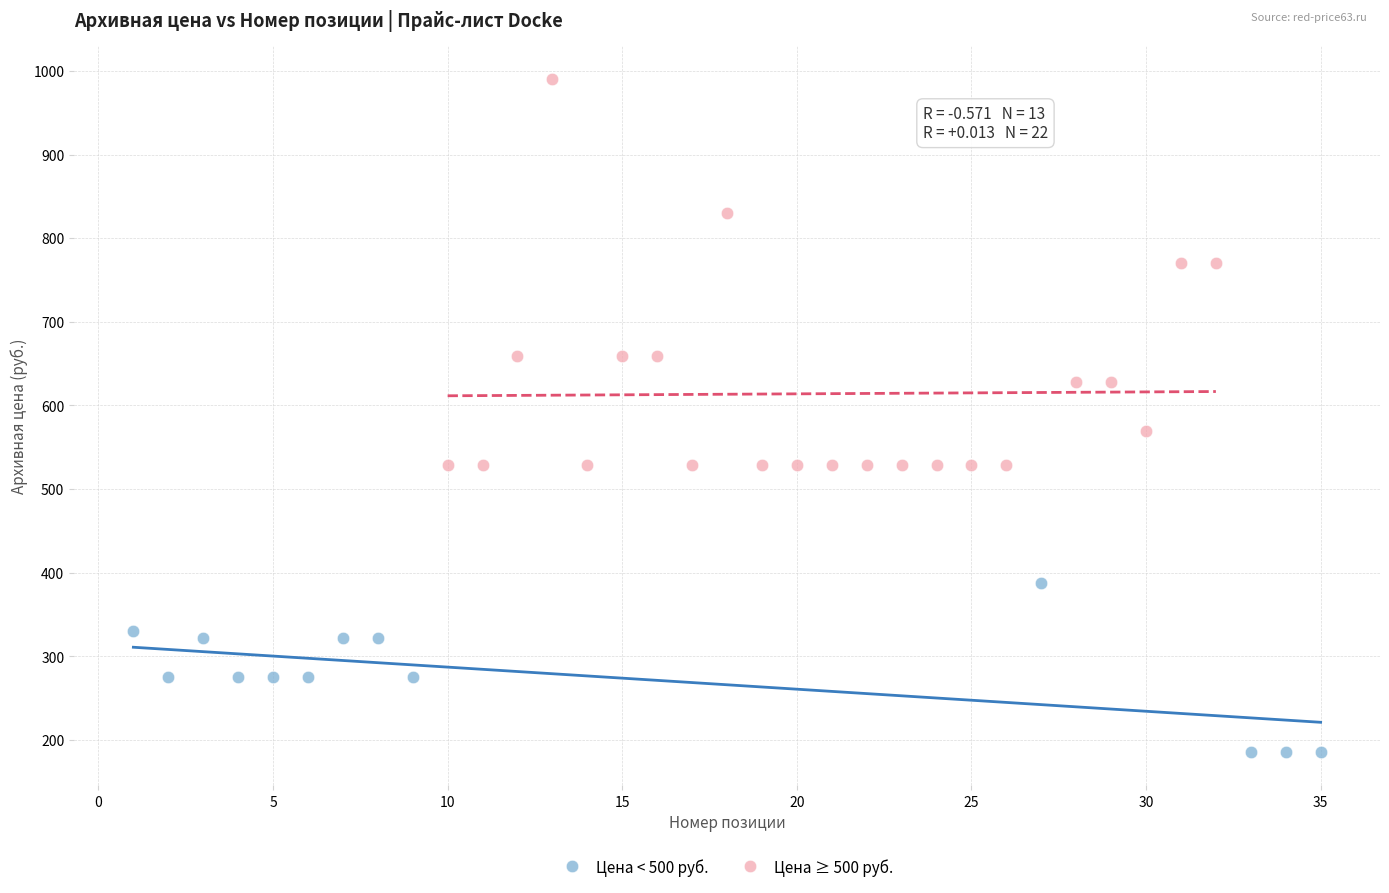

Which series has the largest Y range (max minus min)?

Цена ≥ 500 руб.